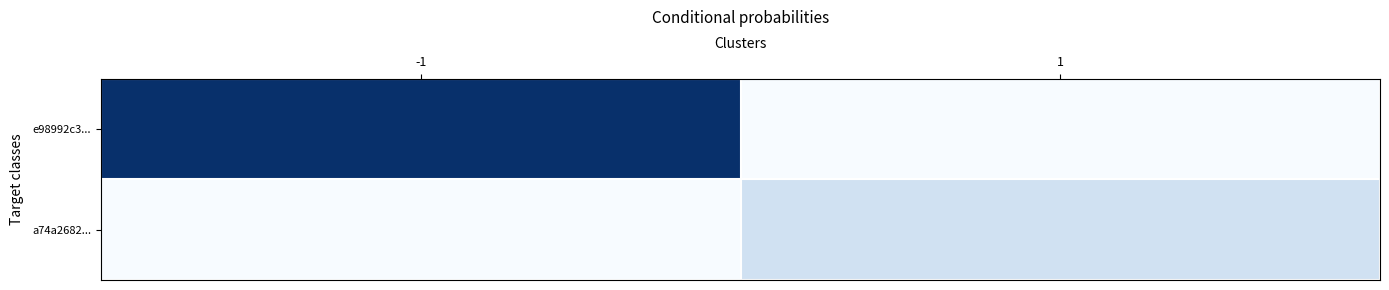

Which series has the largest total across all categories?

e98992c3...